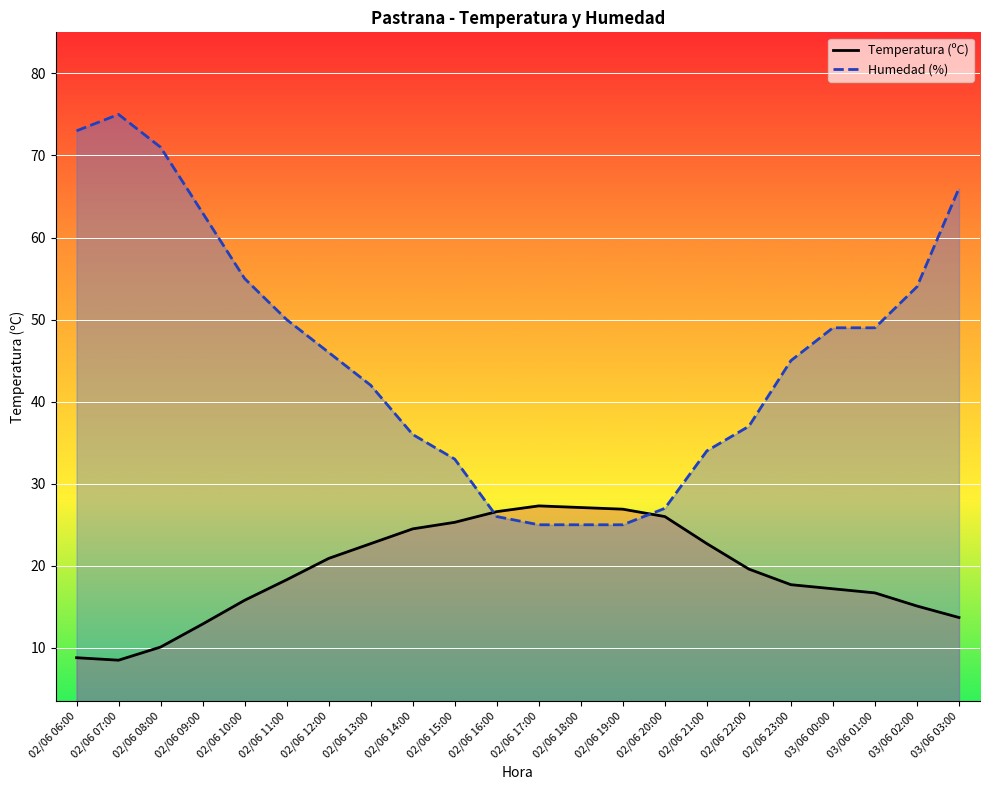

What is the sum of the Humedad (%) values at 02/06 16:00 and 02/06 11:00?

76.0